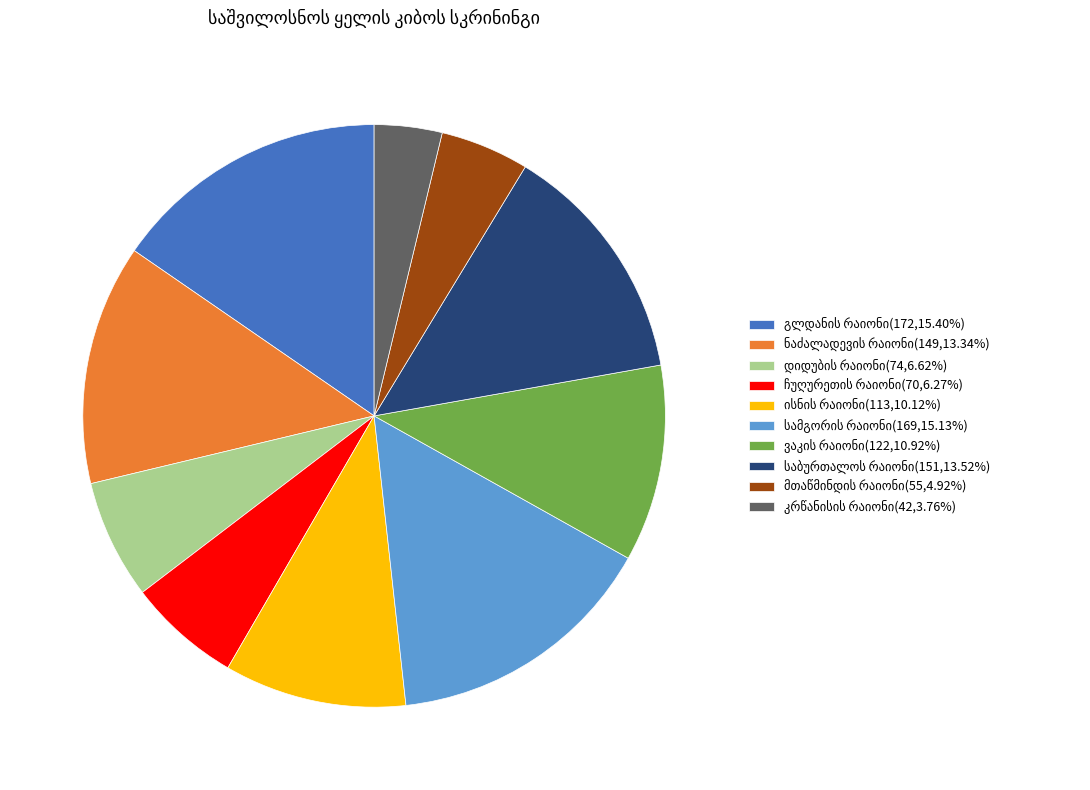

How many slices are in this pie chart?

10